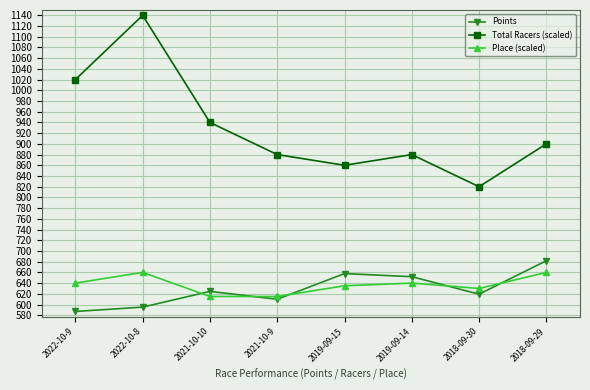

What is the label of the 1st point from the right?

2018-09-29